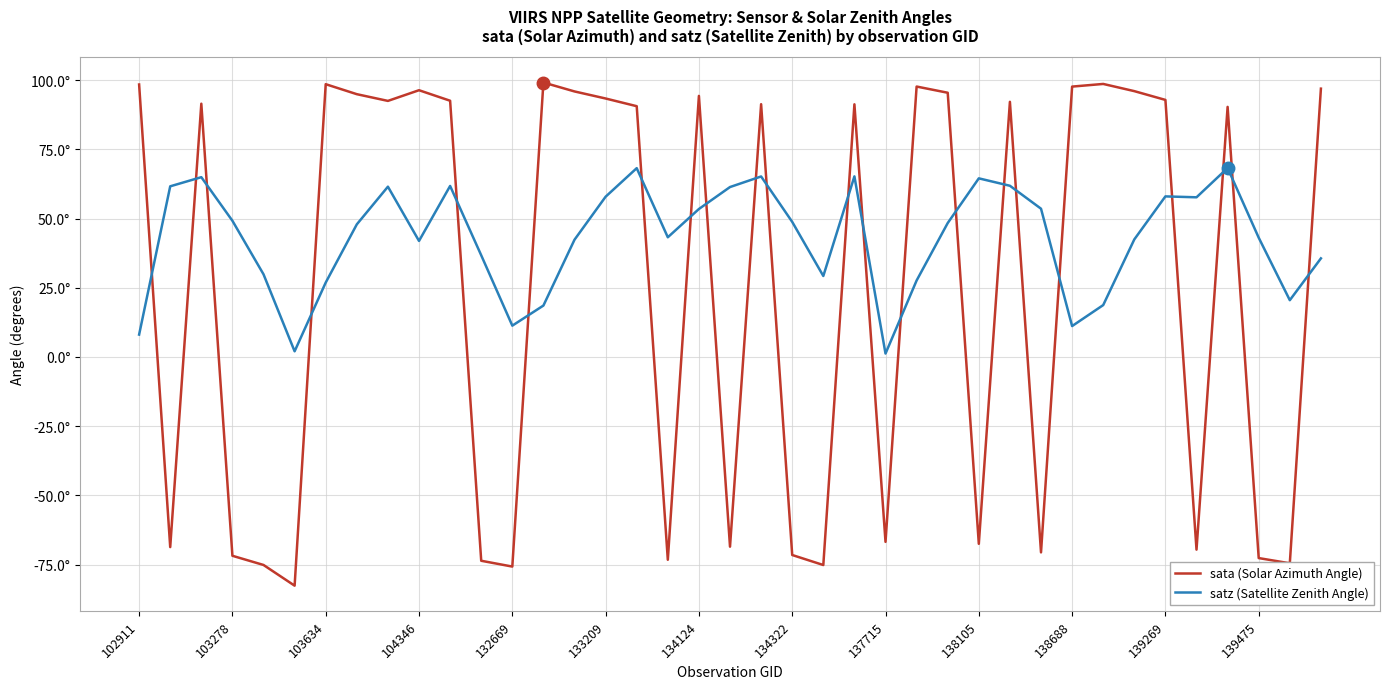

Is this an area chart (filled region under the line)?

No